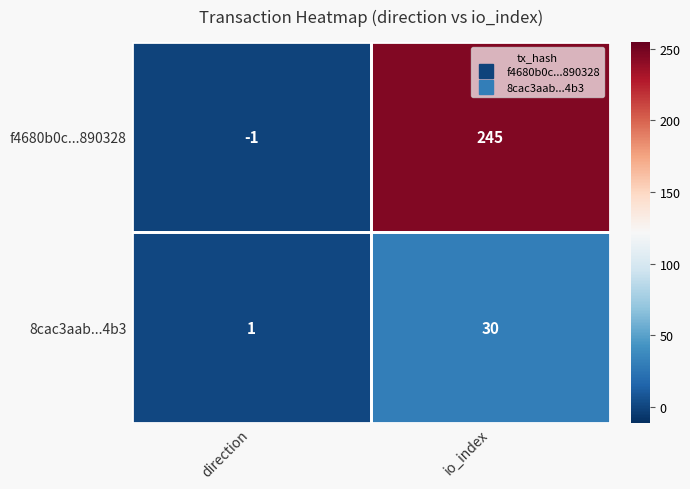

How many data points in 8cac3aabe68ffea4ad2126f08769e54e26d14b3 are less than 30?

1